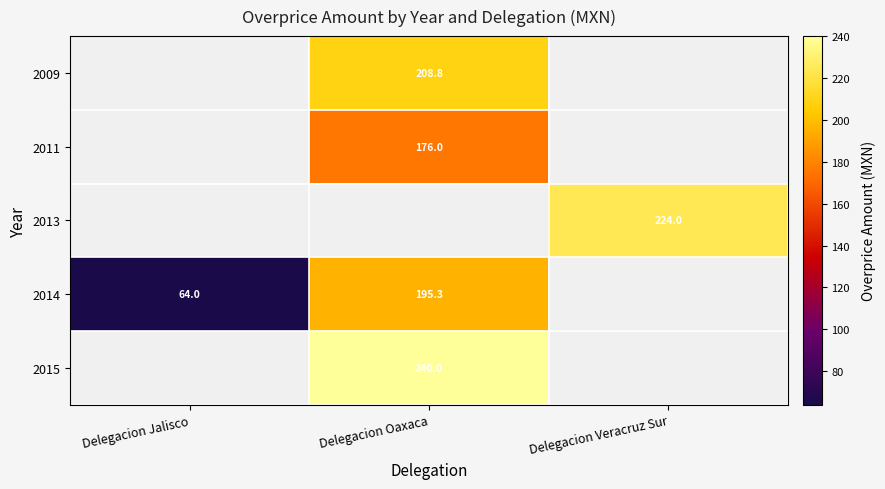

Is the value of 2009 at Delegacion Oaxaca greater than the value of 2015 at Delegacion Oaxaca?

No